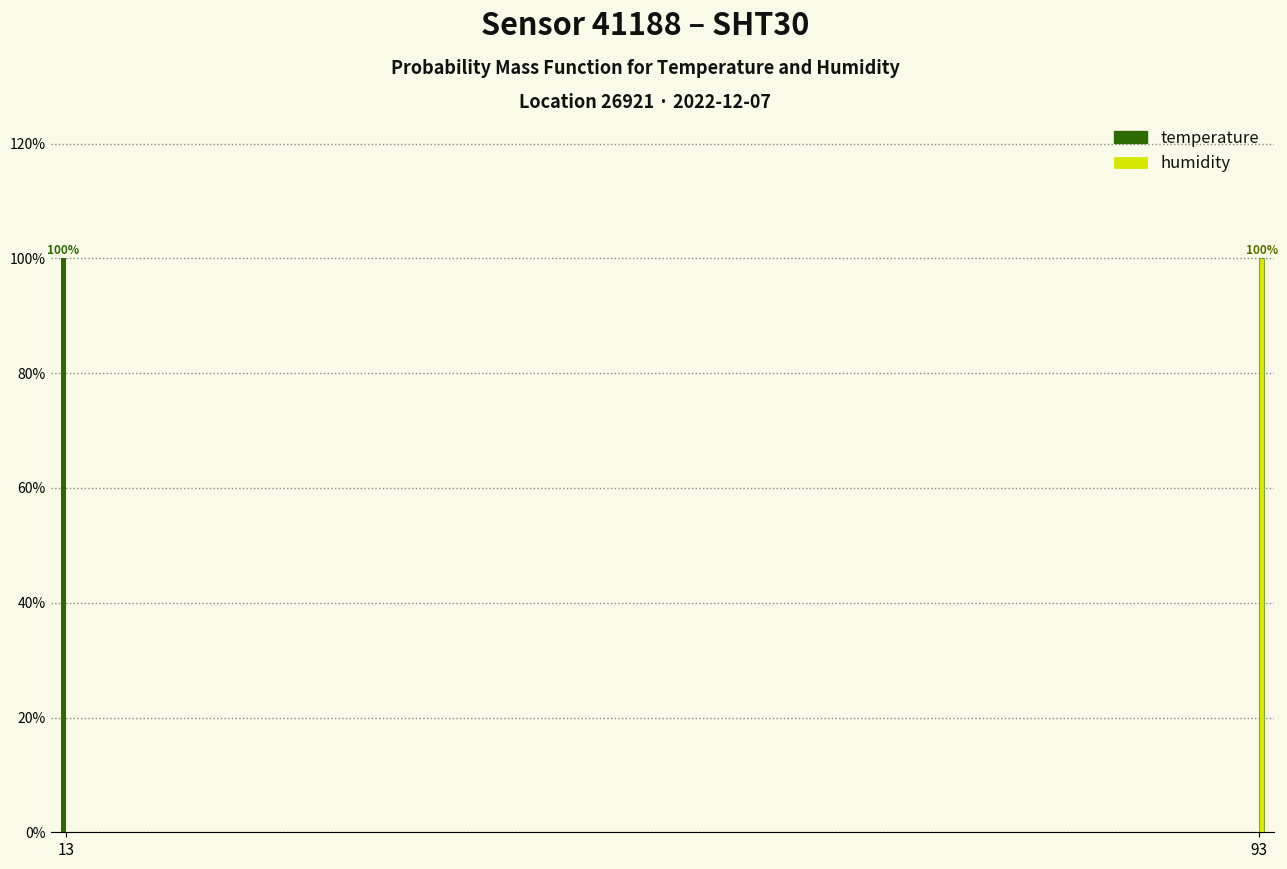

Reading left to right, list all the values displayed in this chart.

temperature: 13=100	93=0
humidity: 13=0	93=100